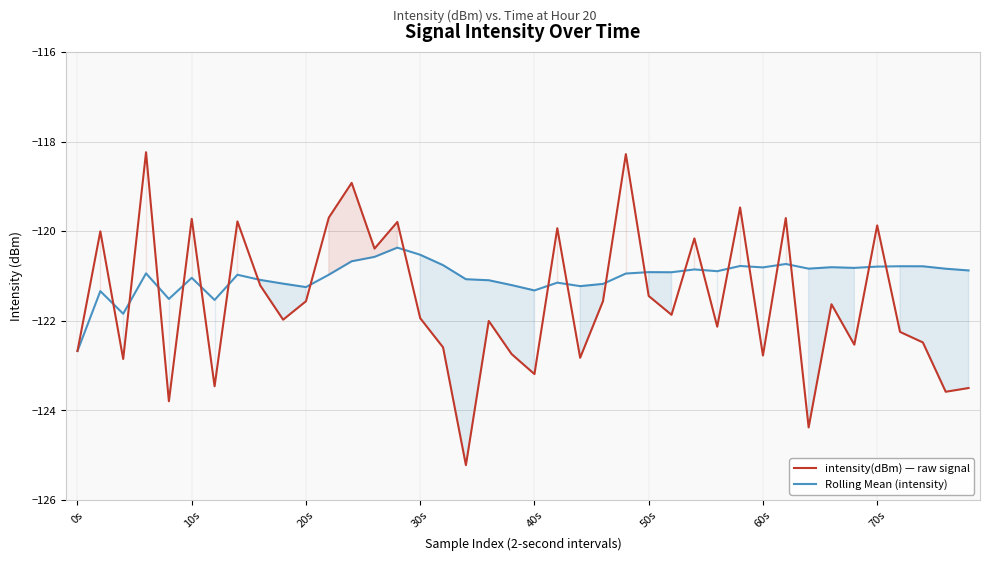

Rank the series by their maximum value, from highest to lowest.

intensity(dBm) — raw signal, Rolling Mean (intensity)